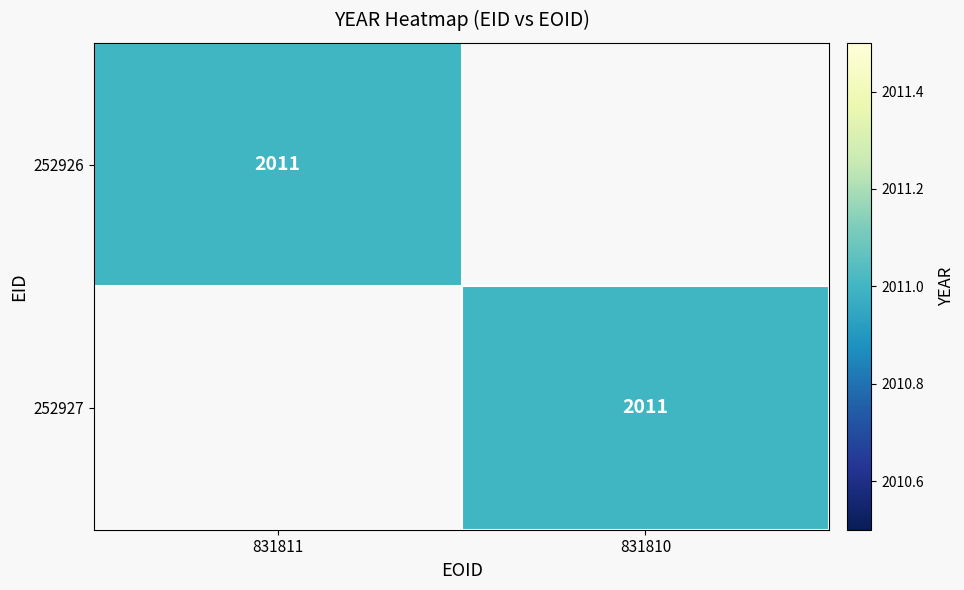

Which series has the largest total across all categories?

252926